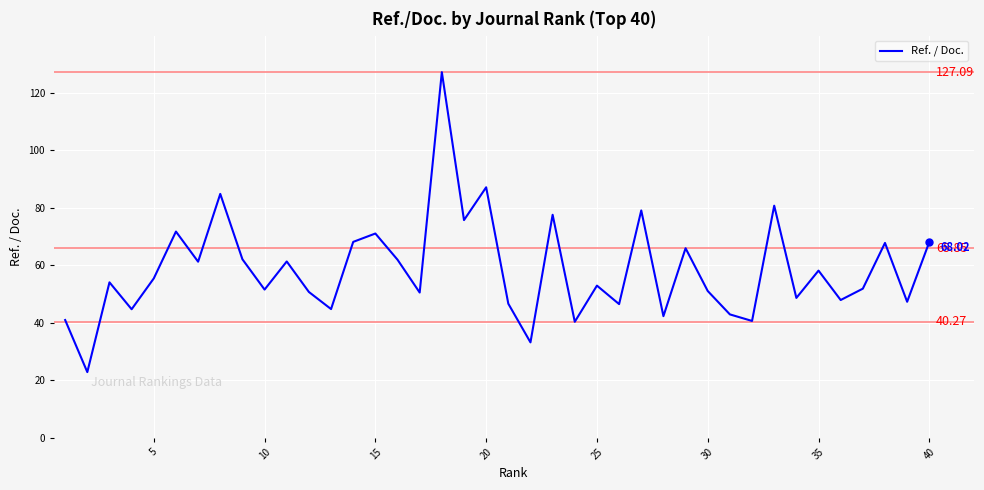

What is the difference between the maximum and minimum values?

104.3